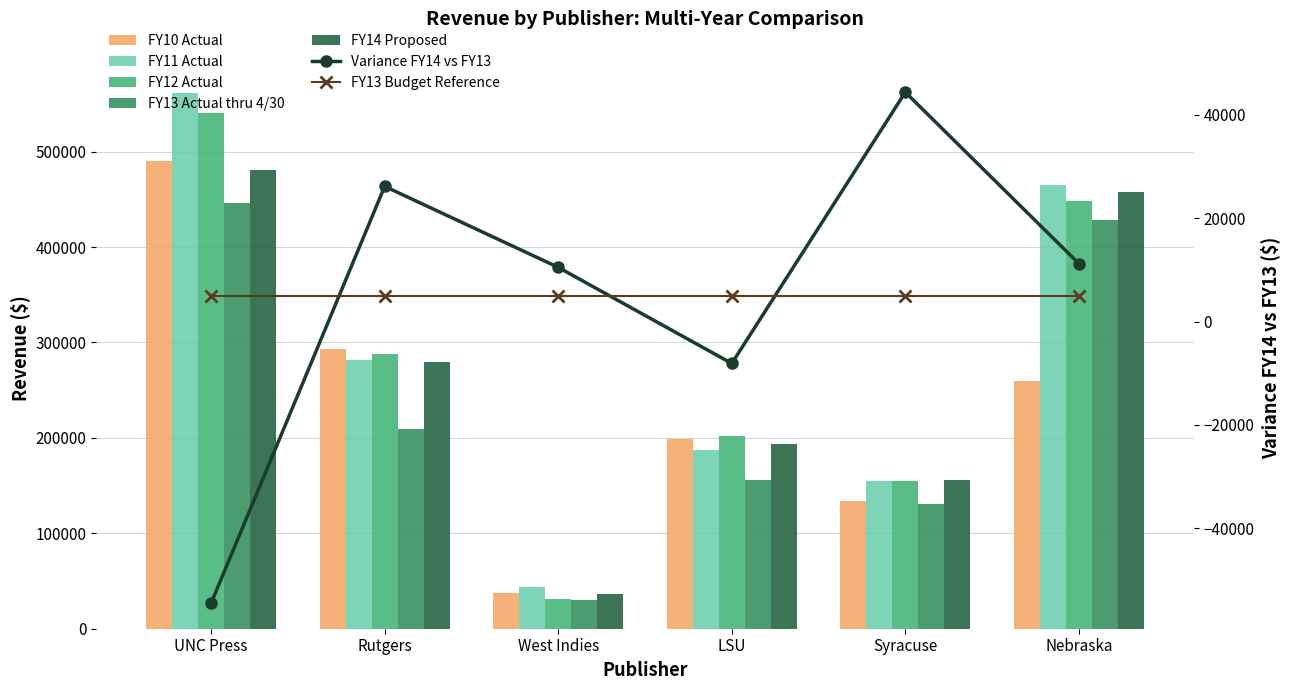

Rank the series by their maximum value, from lowest to highest.

FY13 Actual thru 4/30, FY14 Proposed, FY10 Actual, FY12 Actual, FY11 Actual